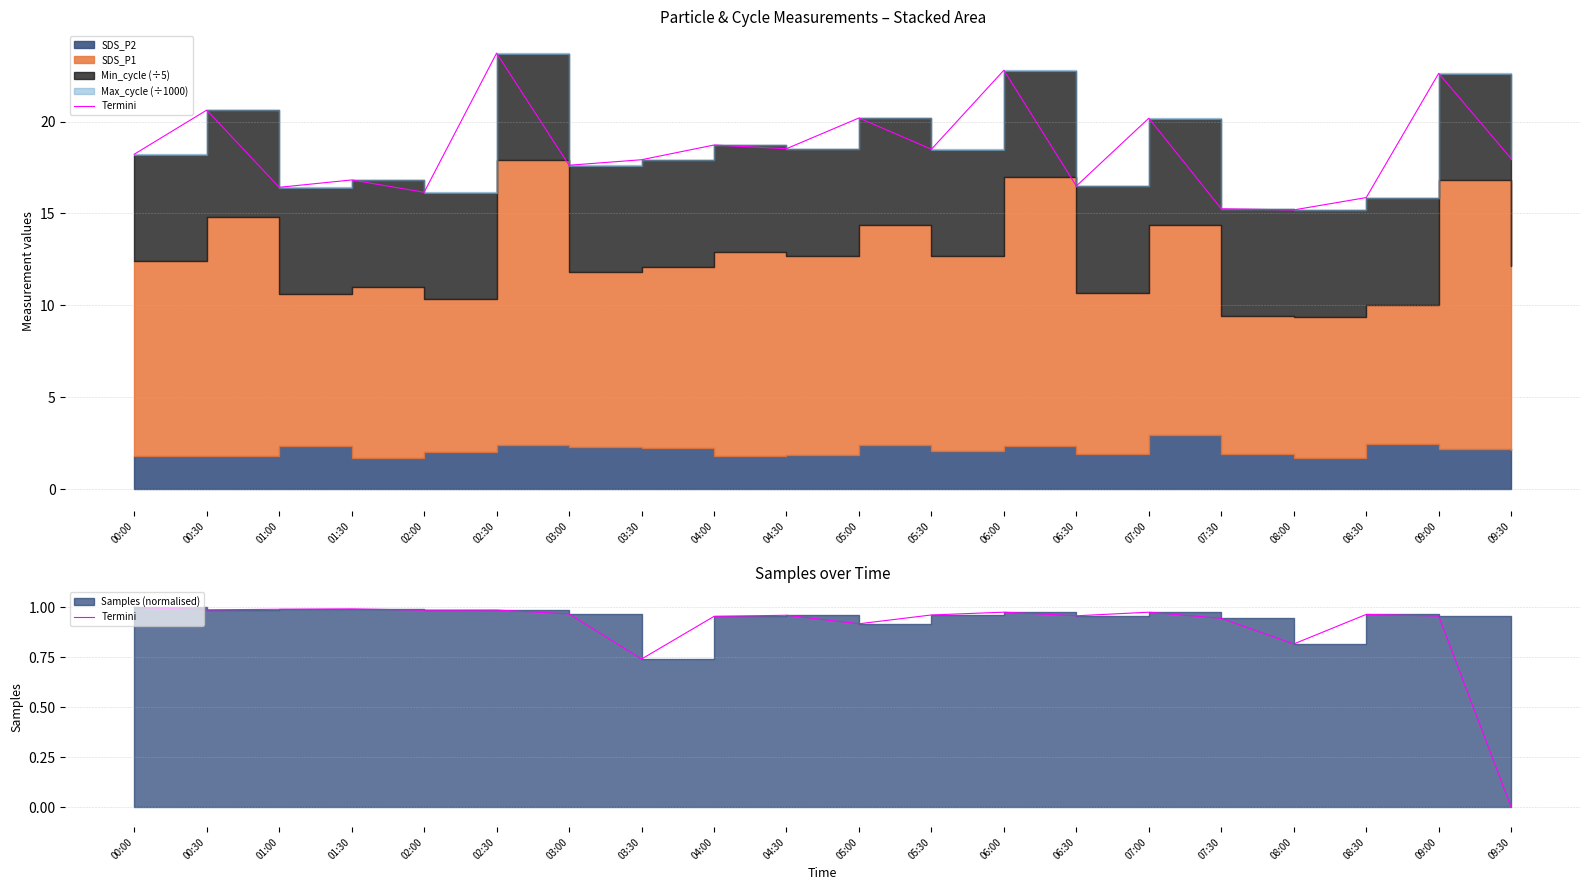

What is the approximate value at 00:00?

1.0